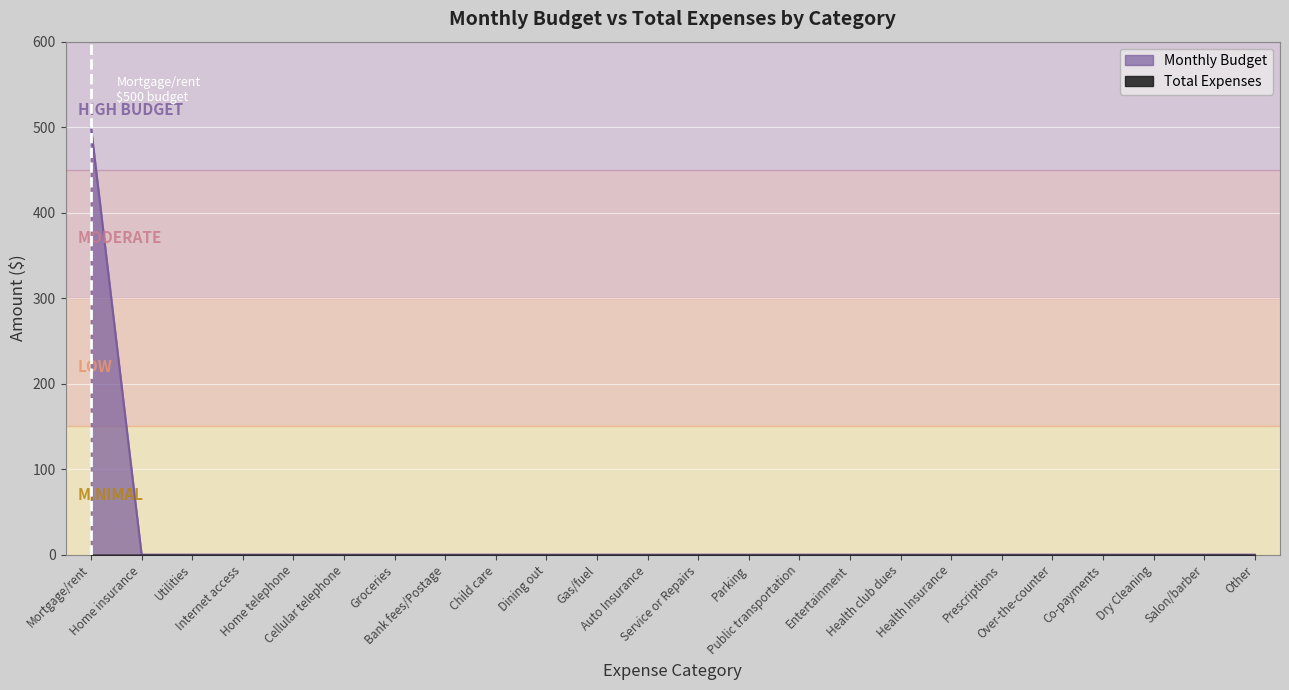

True or false: the data shows 0 at Groceries.

True